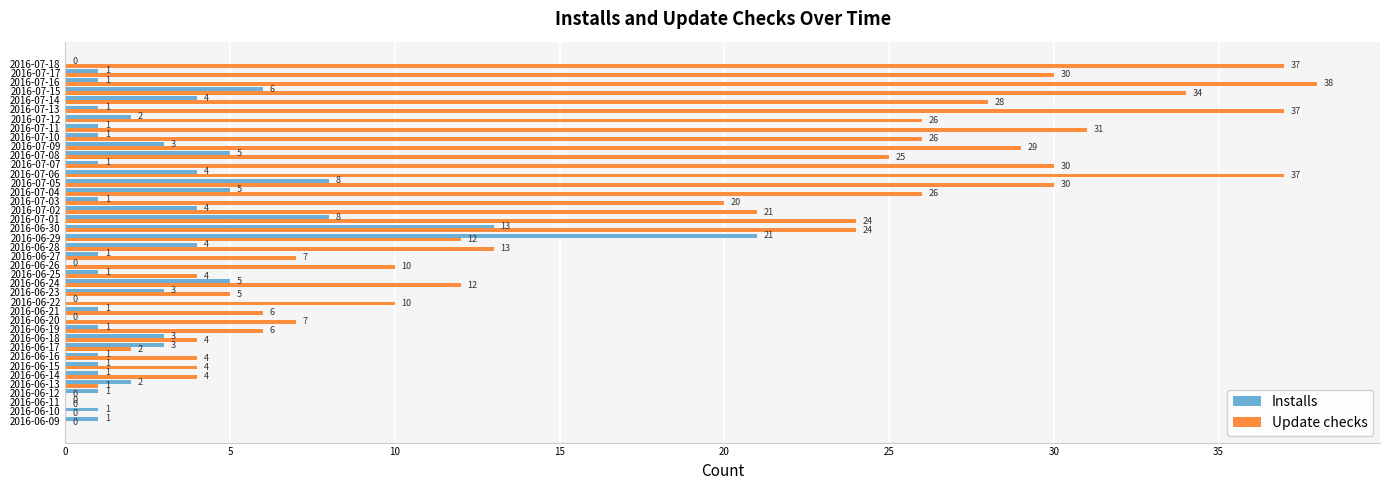

The Update checks series shows 52 at 2016-07-07. True or false?

False